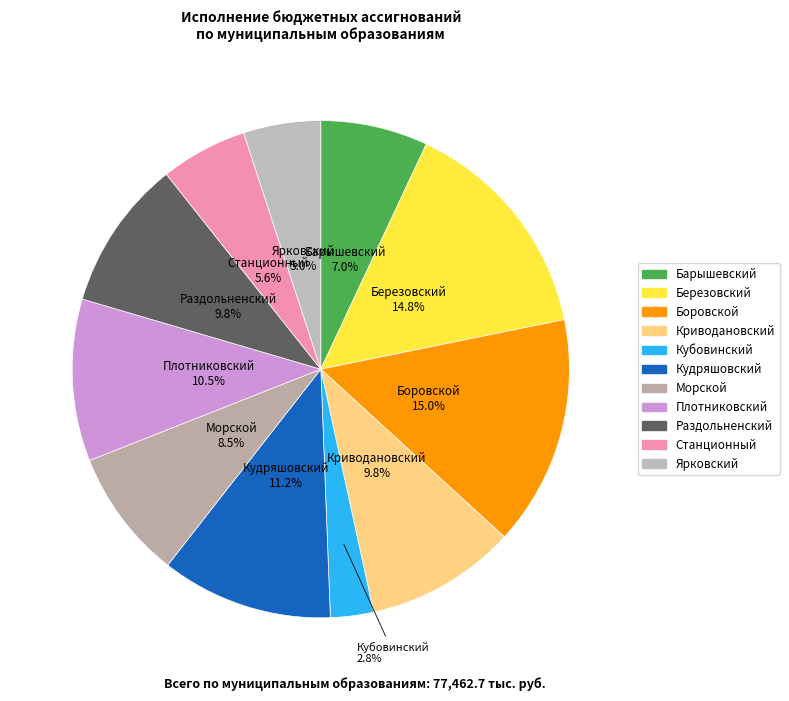

Combined, what portion of the pie is Кубовинский and Боровской?

17.8%